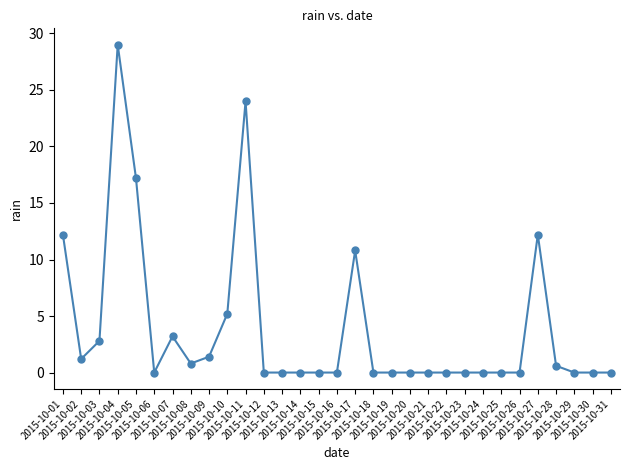

What is the value of the 11th point from the left?

24.0